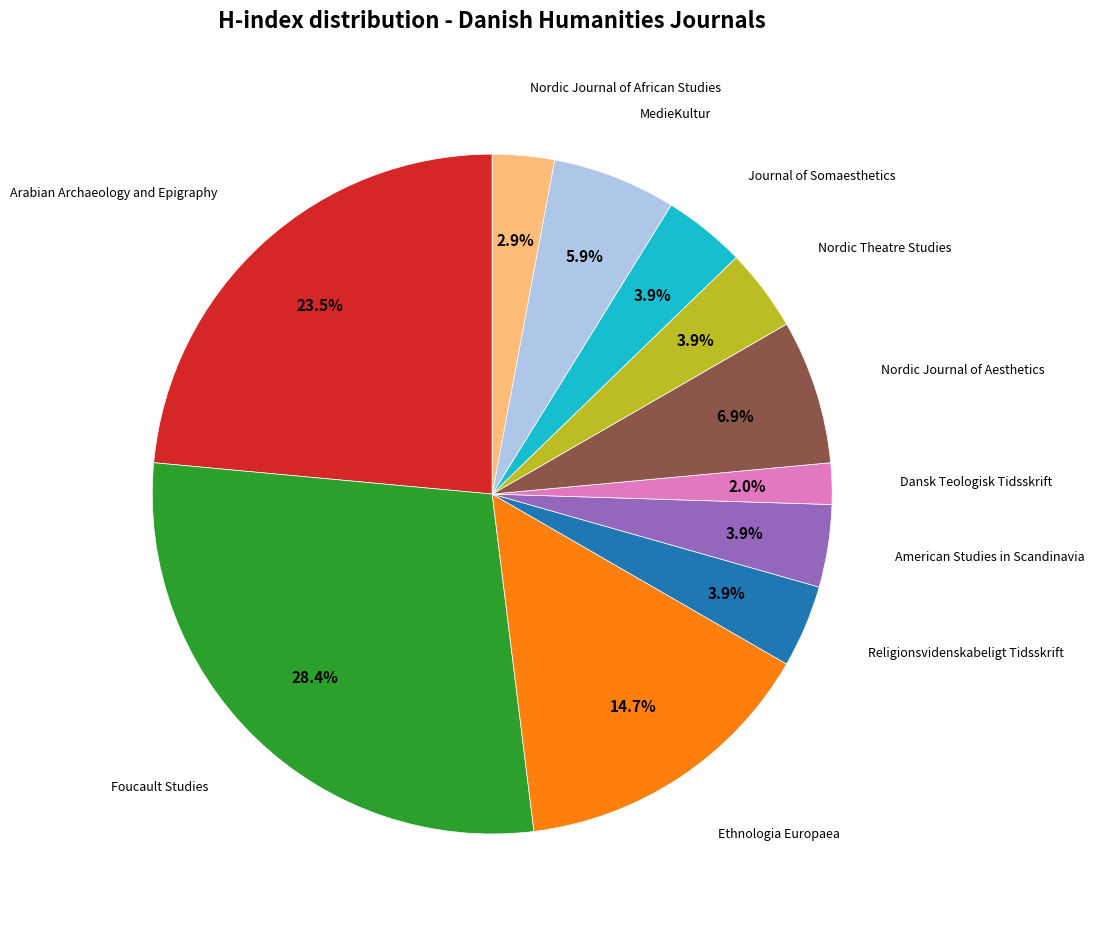

Is there any slice that represents more than half of the pie?

No